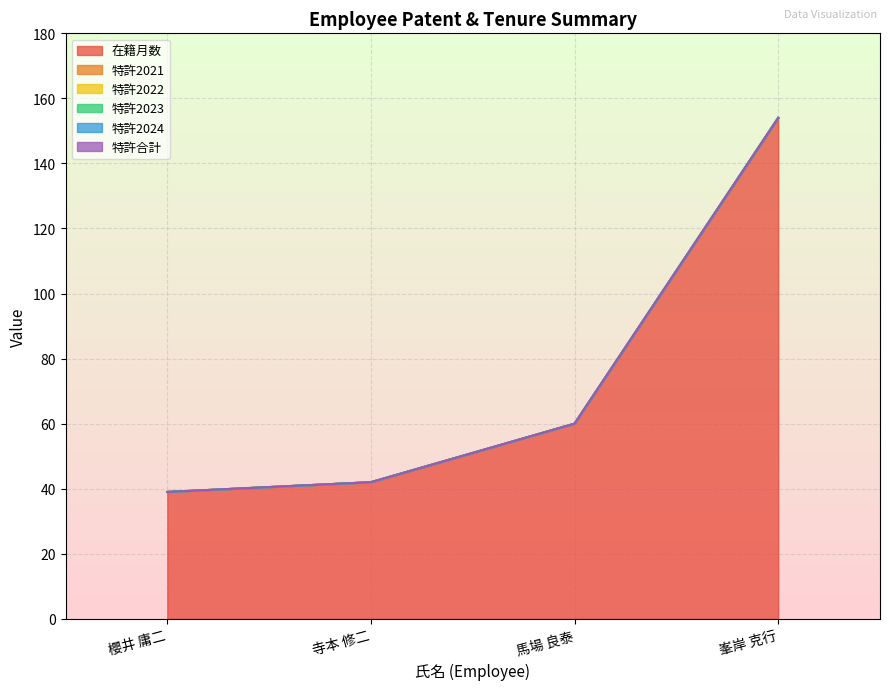

Which series has the widest spread of values?

在籍月数